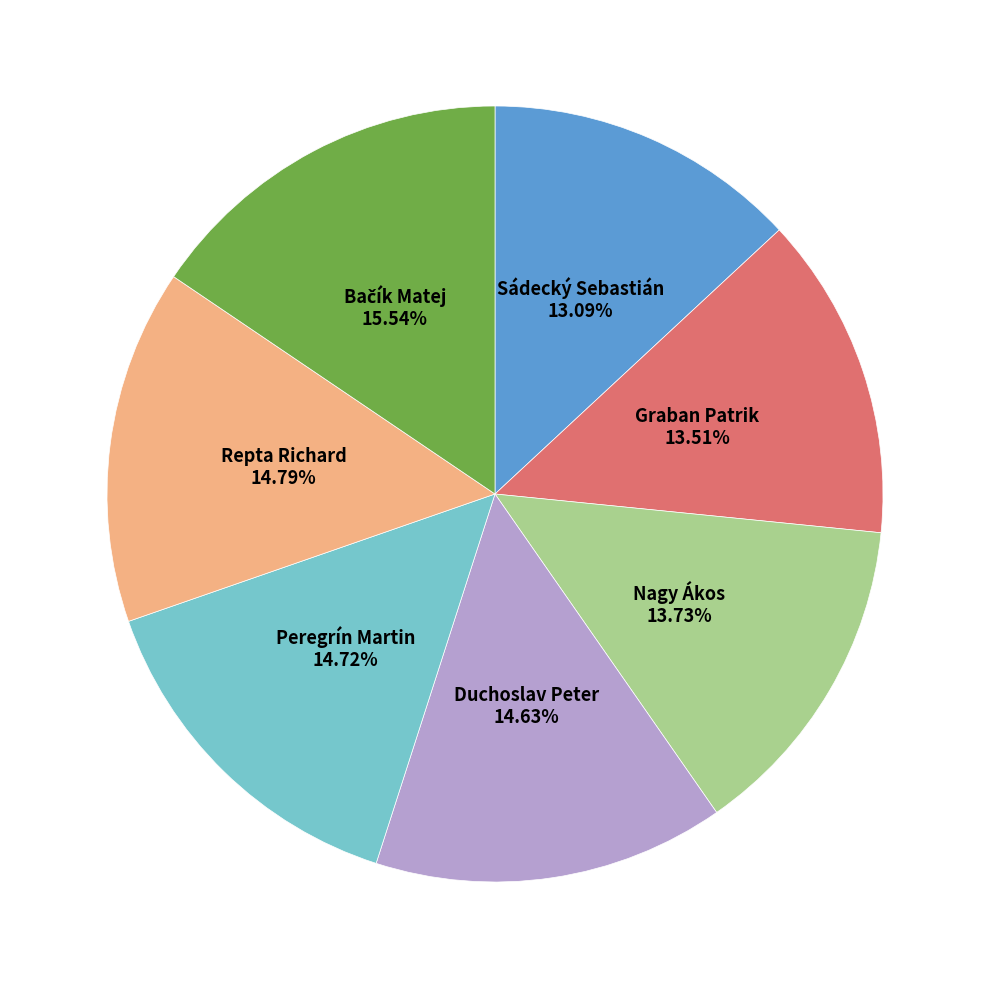

Do Repta Richard and Graban Patrik together represent more than half of the pie?

No